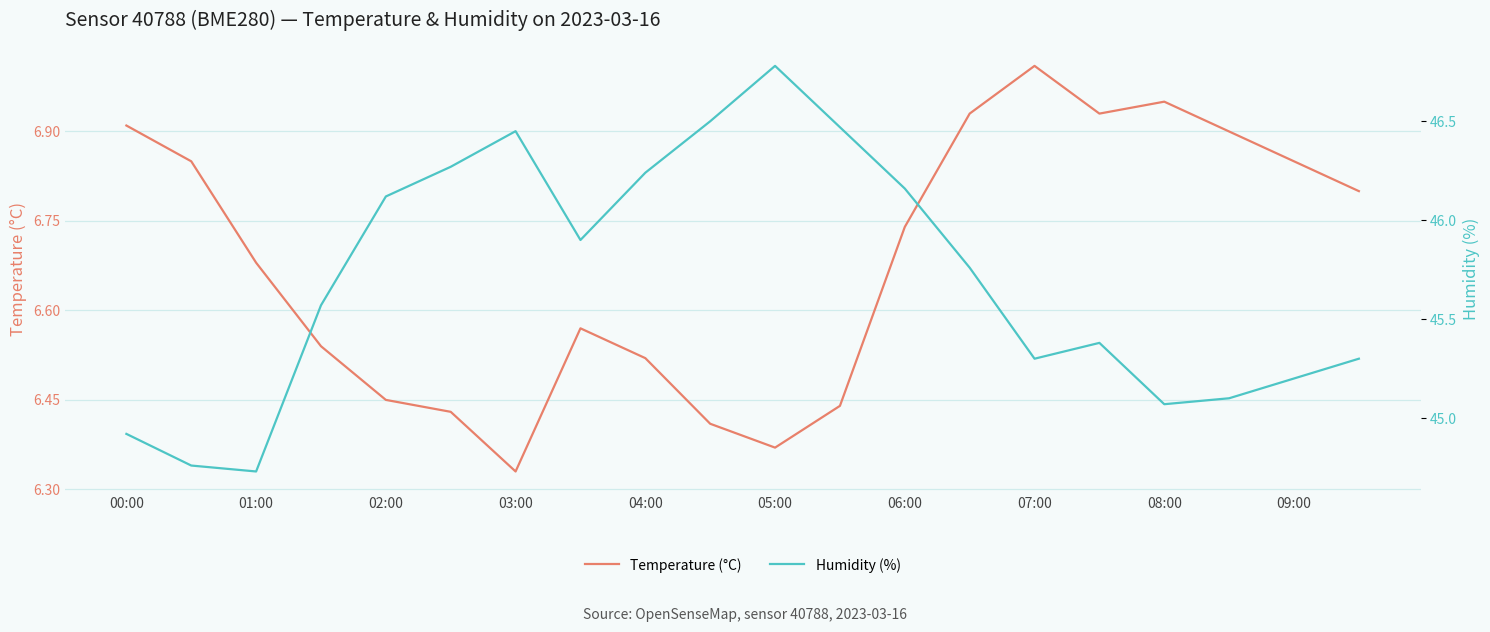

How many values in the Humidity (%) series are below 45?

3